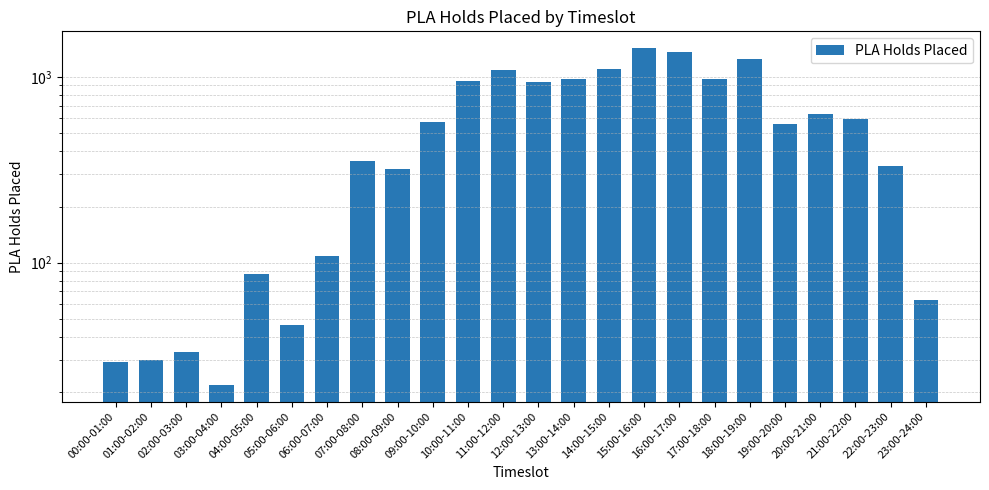

What is the average value?

577